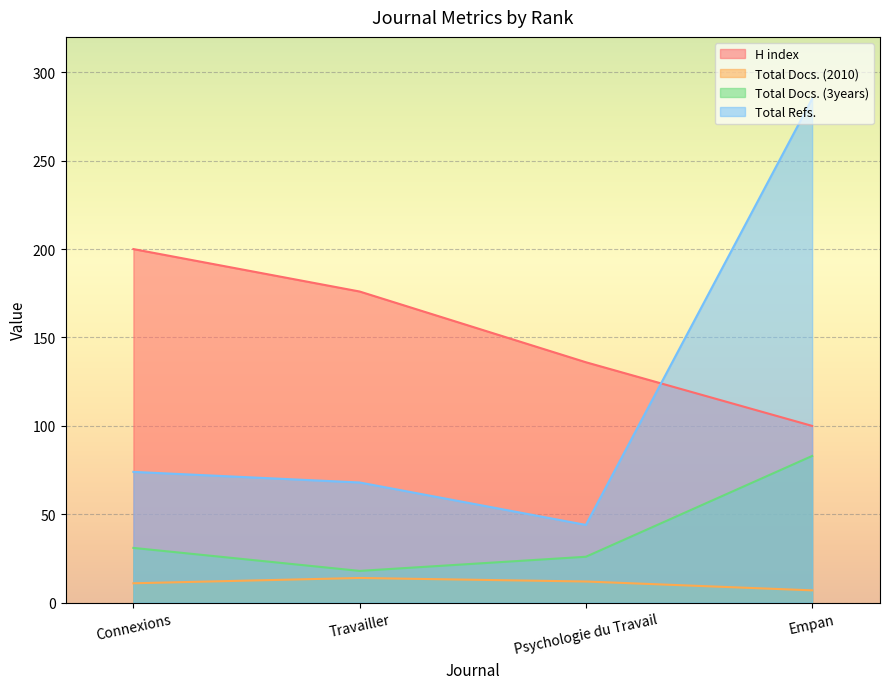

Where does the Total Refs. series first go above 74?

Empan